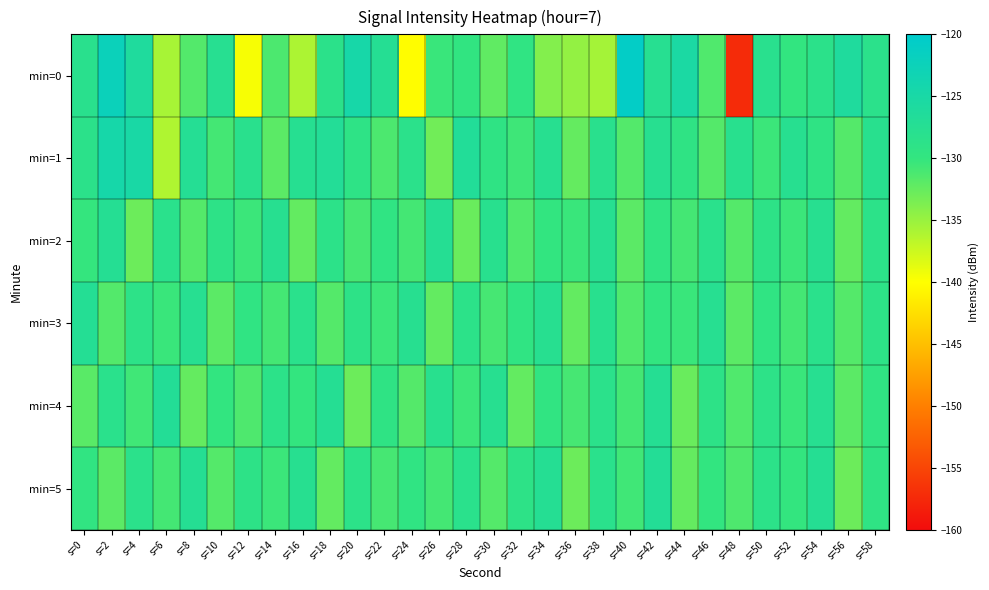

At s=54, list the series in order from smallest to largest.

min=1, min=0, min=3, min=2, min=4, min=5